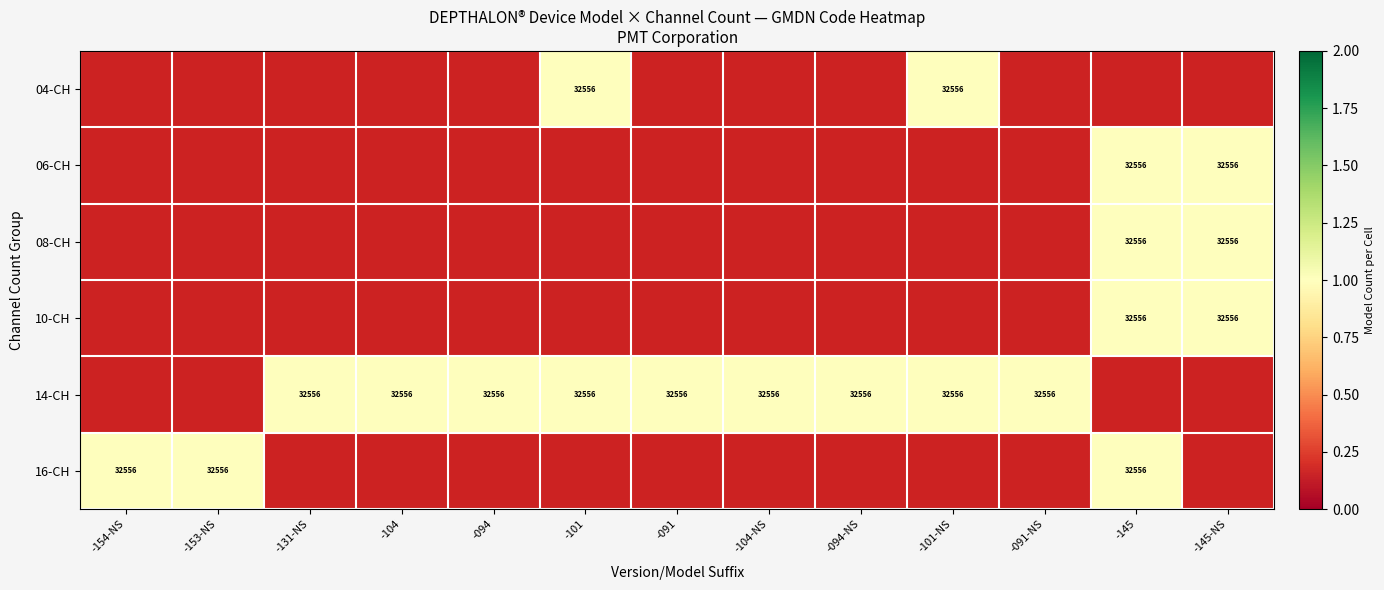

What is the greatest value displayed?

1.0